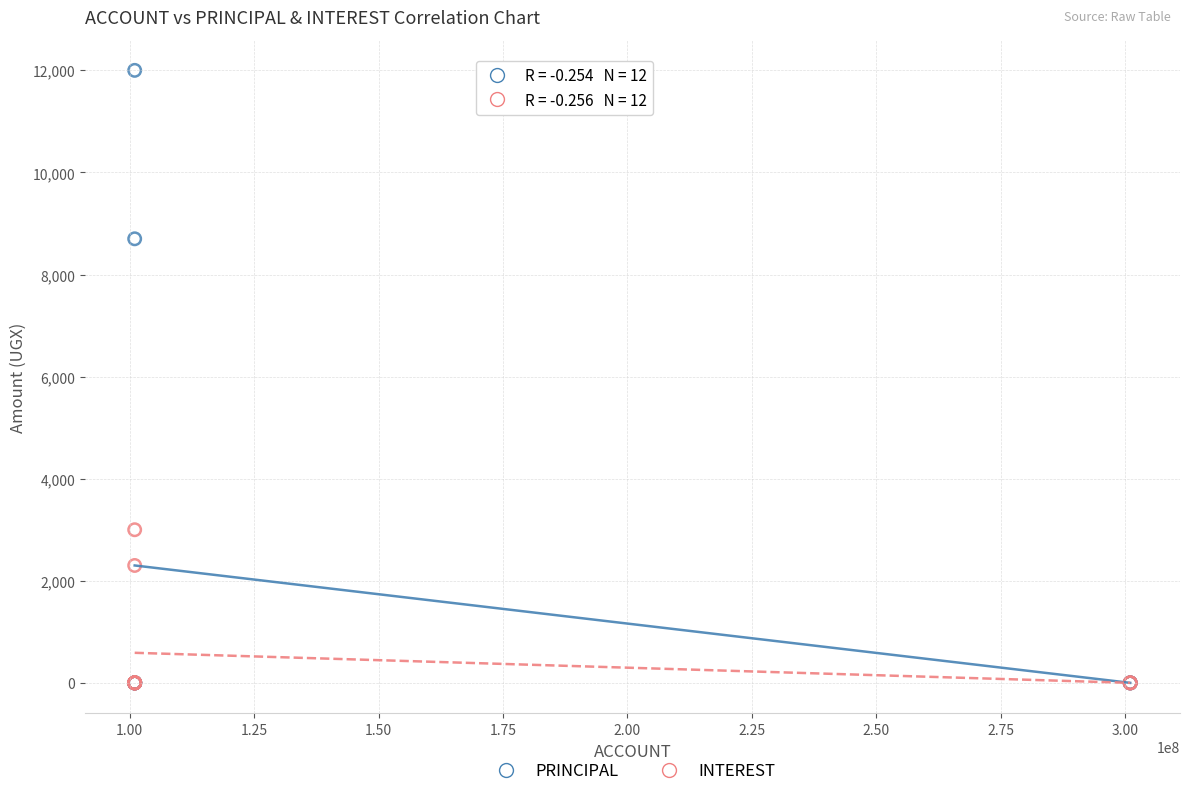

In the INTEREST series, what Y value is closest to 1500?

2300